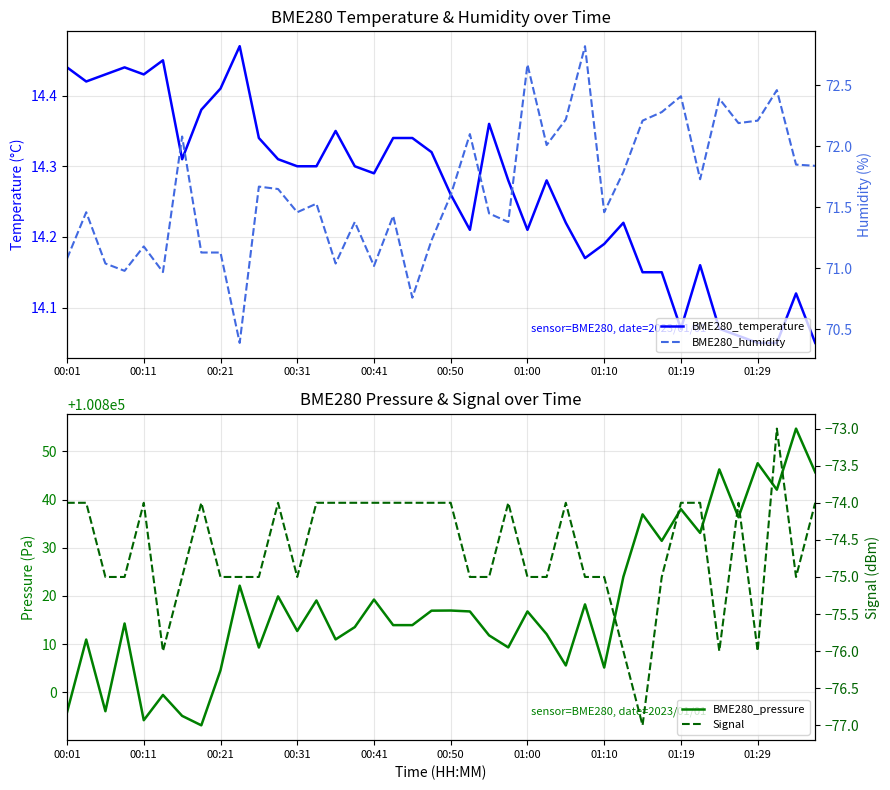

At which label is Signal closest to -75?

00:21